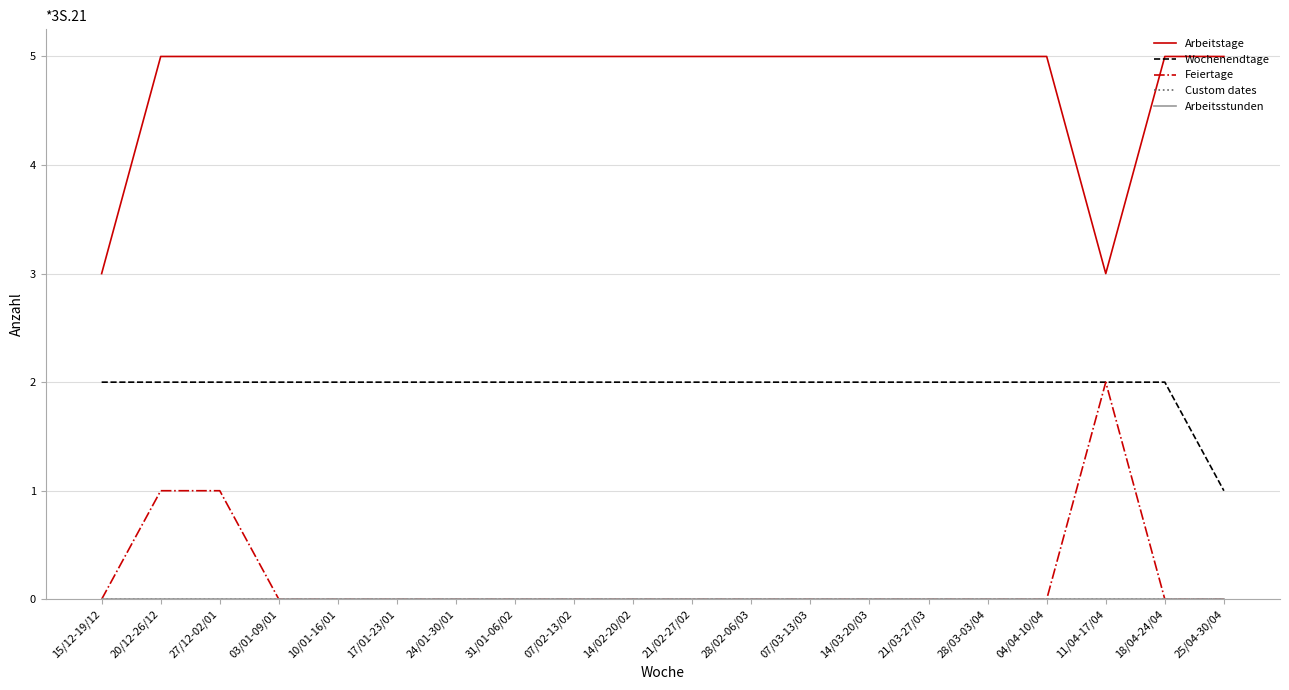

Which has a higher value, 10/01-16/01 or 28/02-06/03?

10/01-16/01